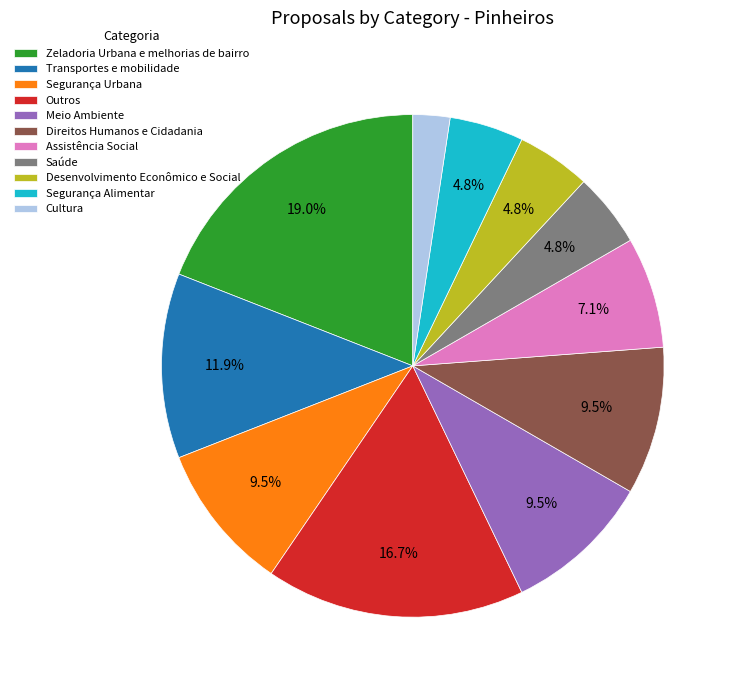

Does any single category account for the majority?

No